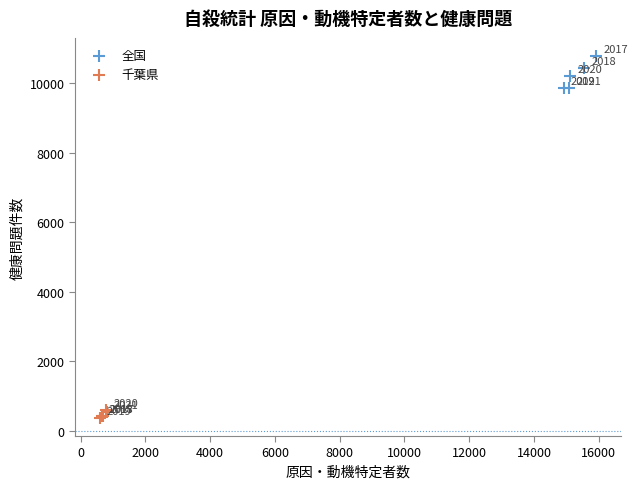

Which series reaches the minimum Y coordinate?

千葉県